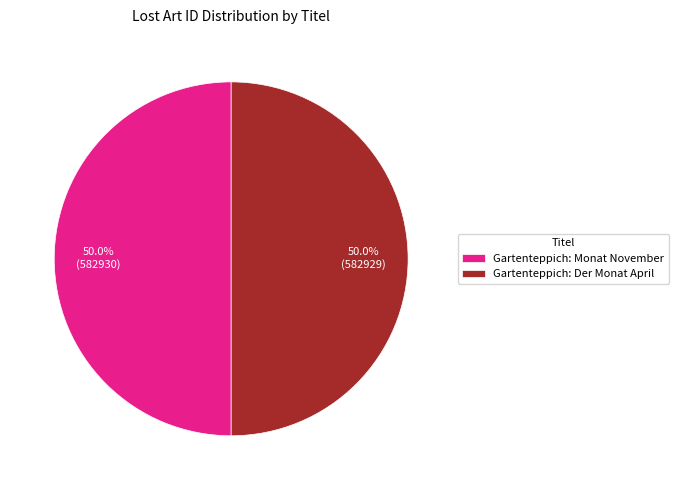

What percentage is the Gartenteppich: Monat November slice, to the nearest percent?

50%